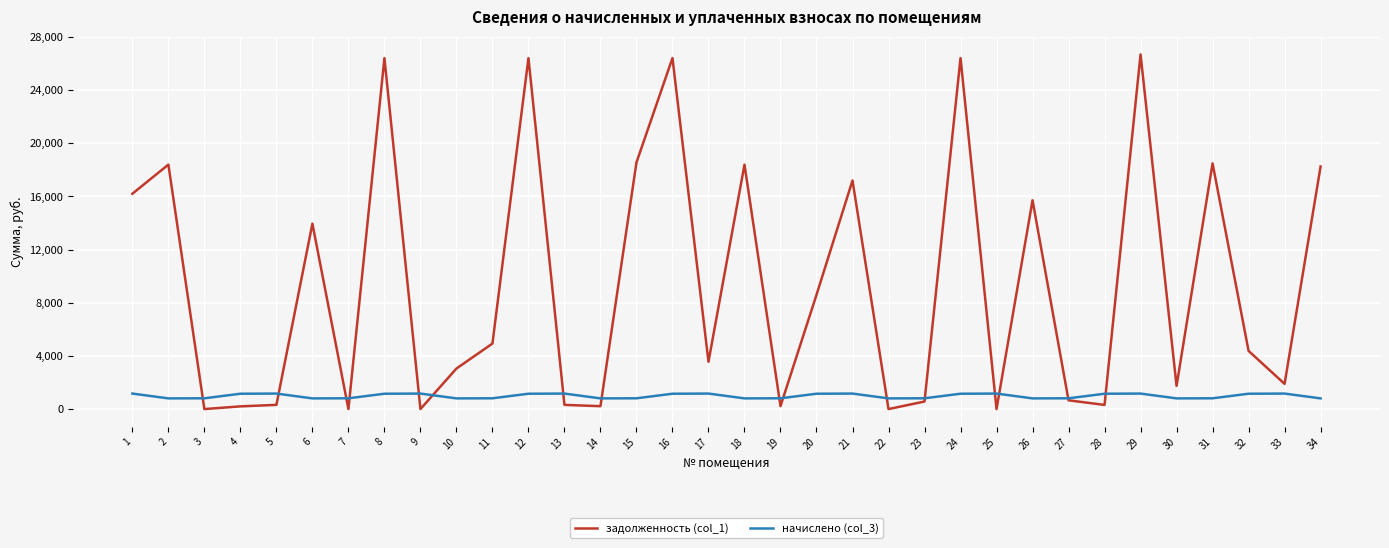

True or false: начислено (col_3) and задолженность (col_1) cross at least once.

True